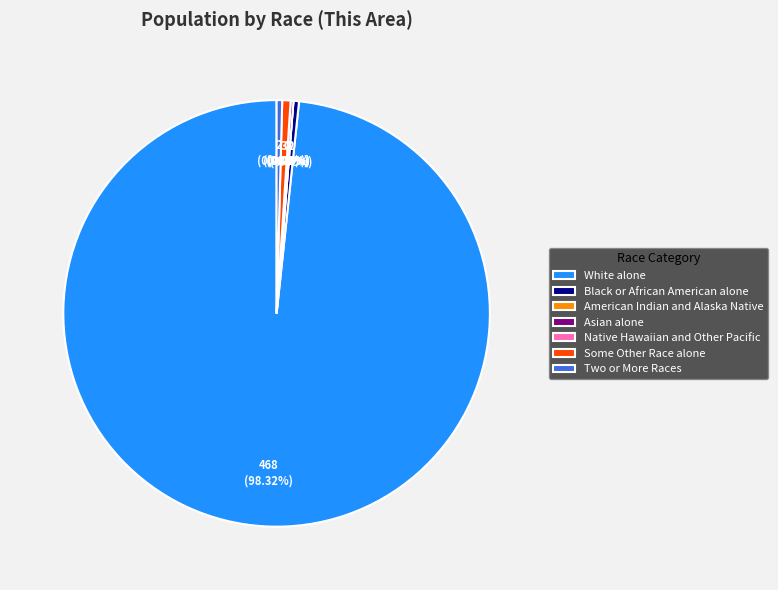

To the nearest percent, what is the combined percentage of Two or More Races and White alone?

99%